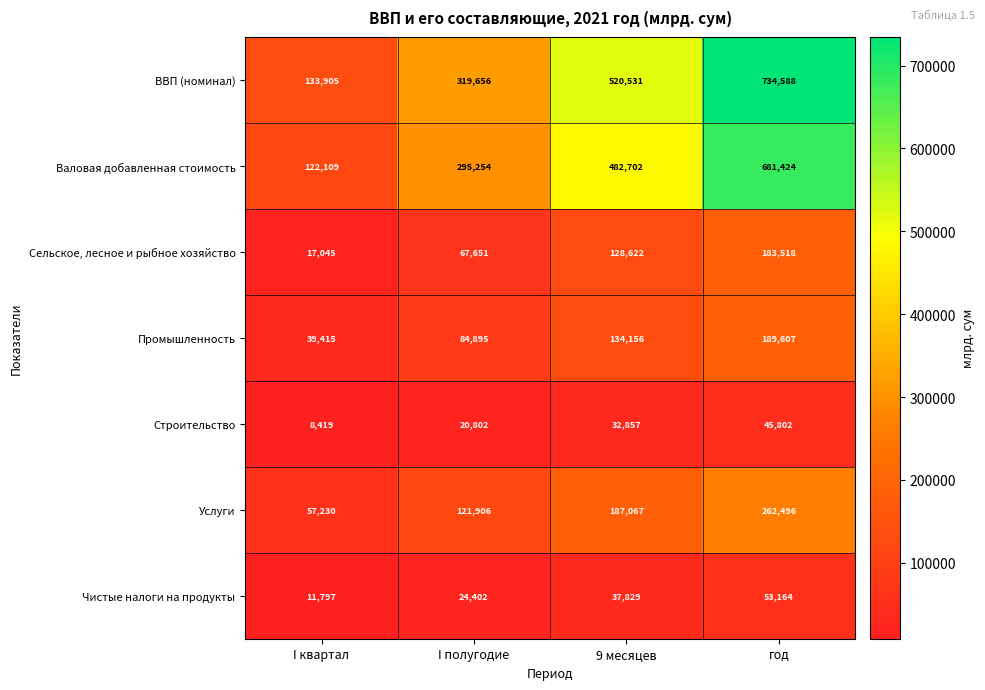

Which series has the largest range (max minus min)?

ВВП (номинал)